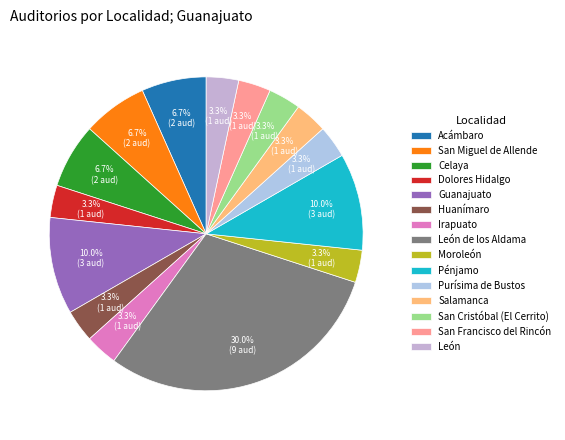

The Purísima de Bustos slice represents 1% of the pie. True or false?

False